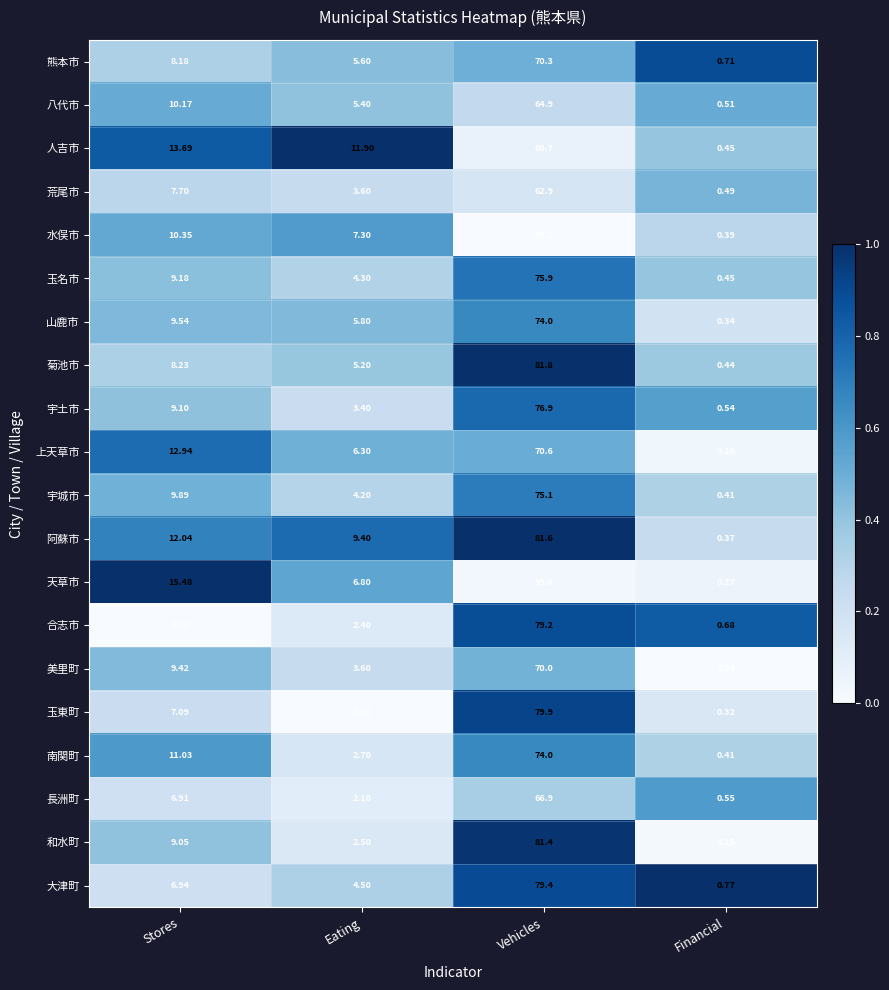

At which category is the sum across all series the highest?

Vehicles